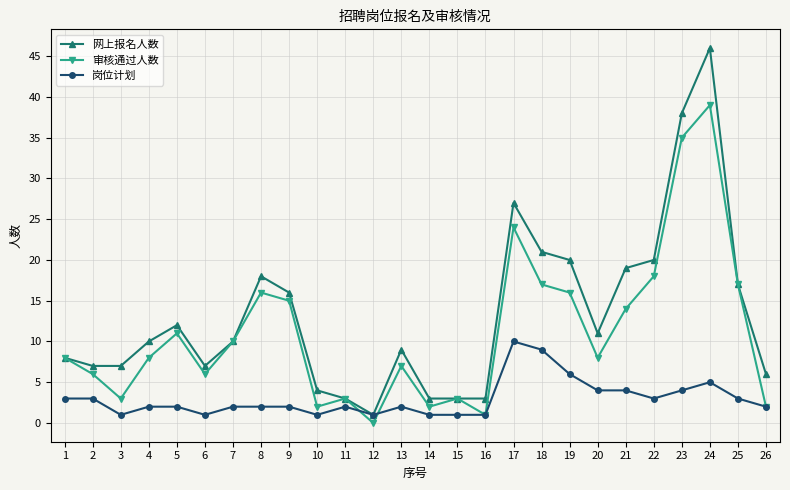

Which series has the largest total across all categories?

网上报名人数